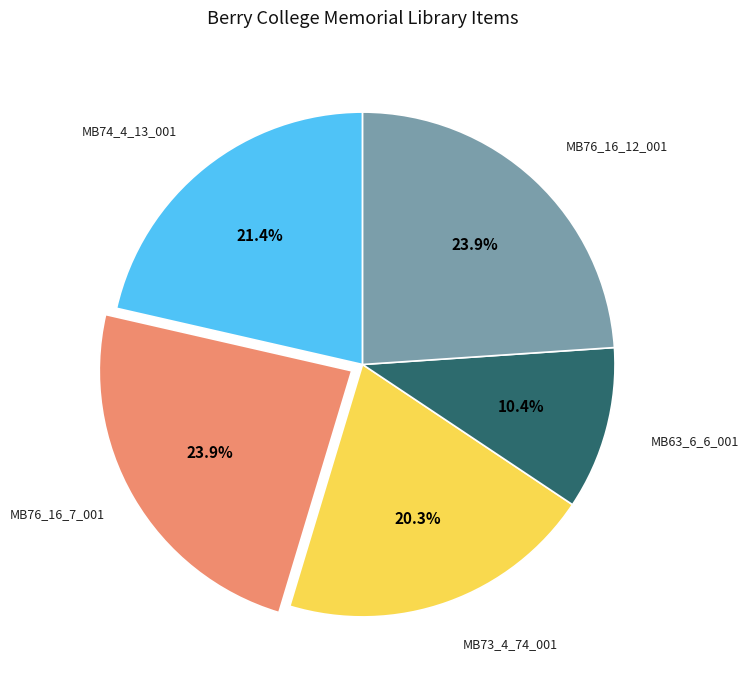

Do MB63_6_6_001 and MB76_16_7_001 together represent more than half of the pie?

No